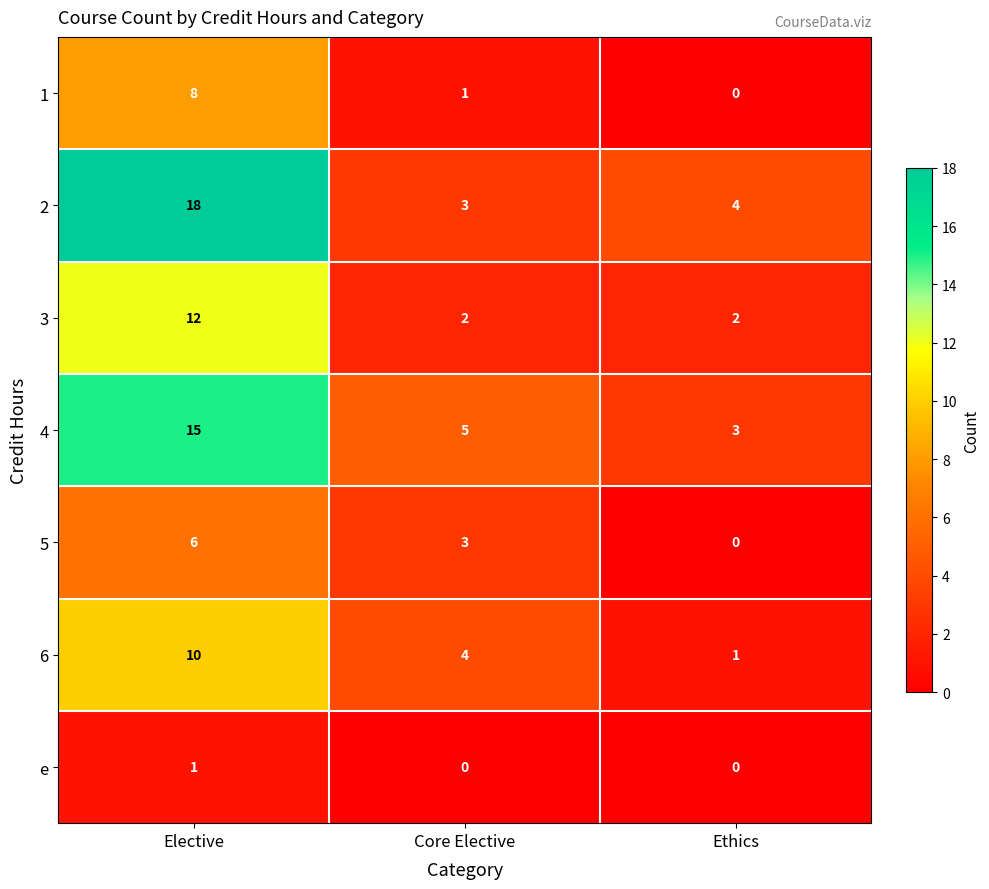

Is it true that 3 equals 2 at Ethics?

True